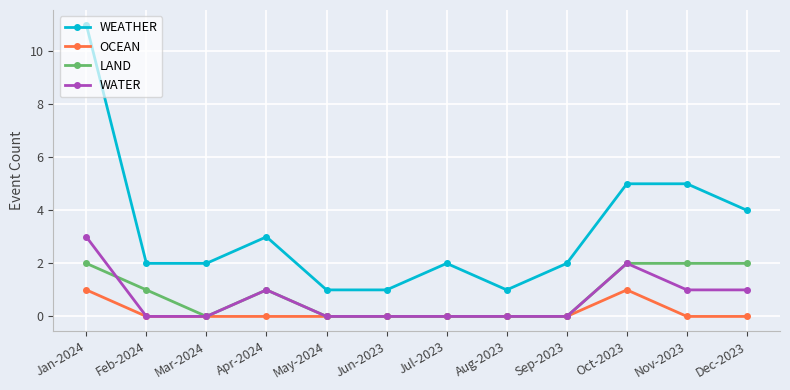

What is the difference between the highest and lowest values at Apr-2024?

3